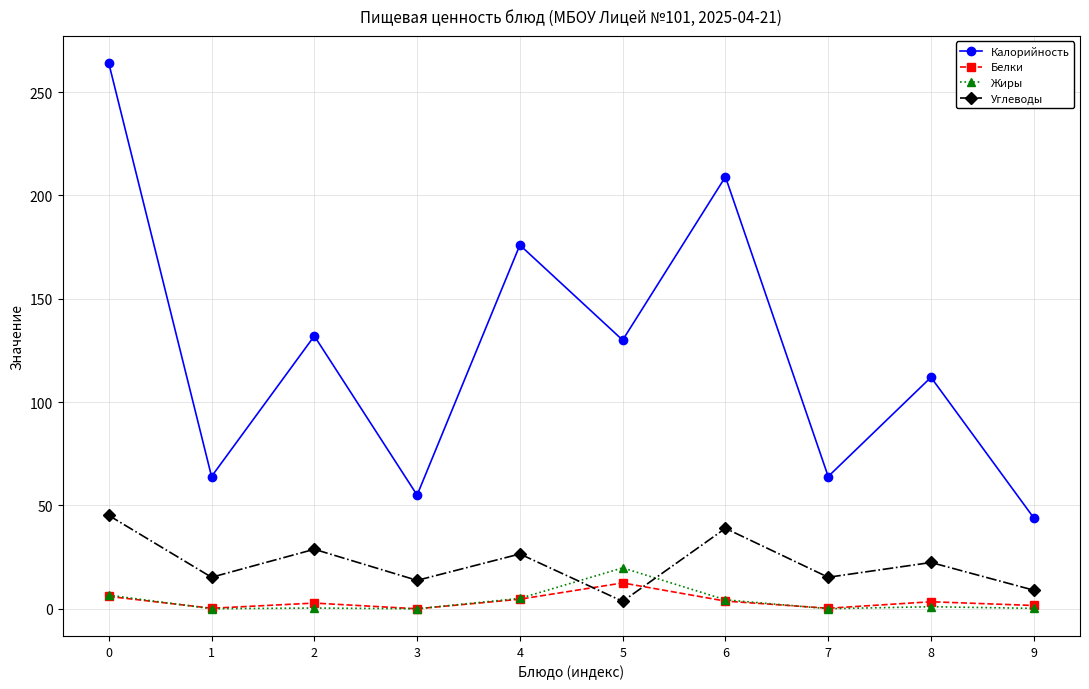

The Углеводы series shows 27.0 at 7. True or false?

False